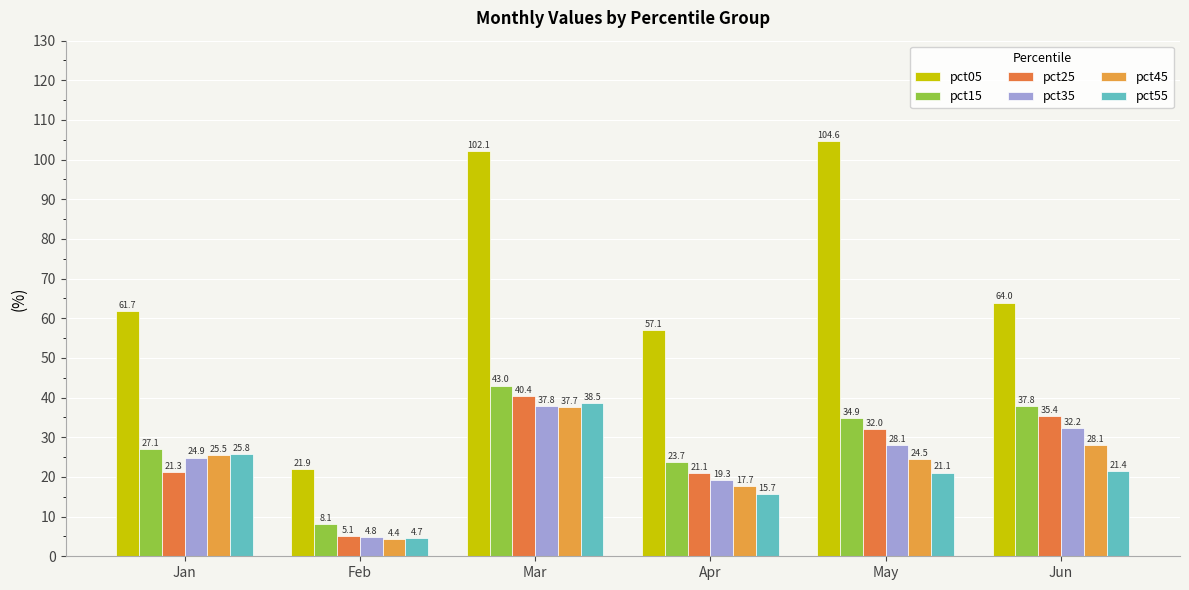

Is it true that pct15 equals 16.5 at May?

False